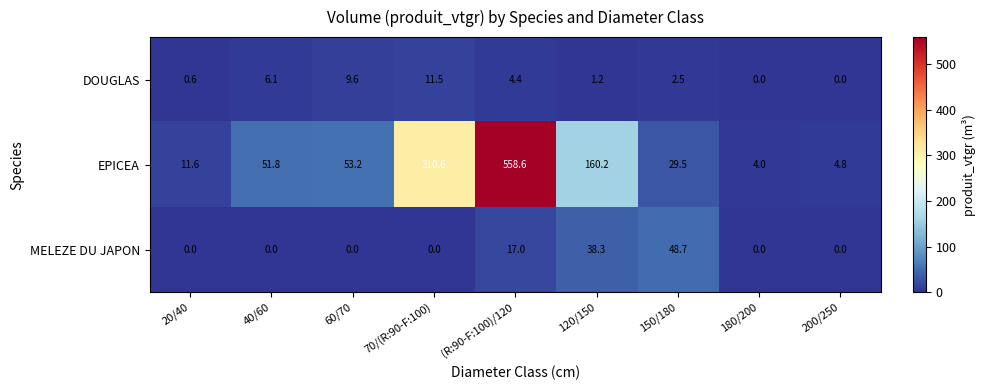

Which series has the widest spread of values?

EPICEA